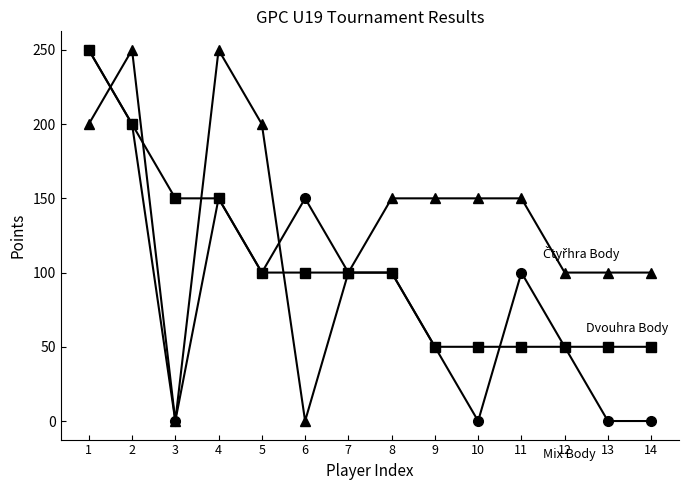

What is the greatest value displayed?

250